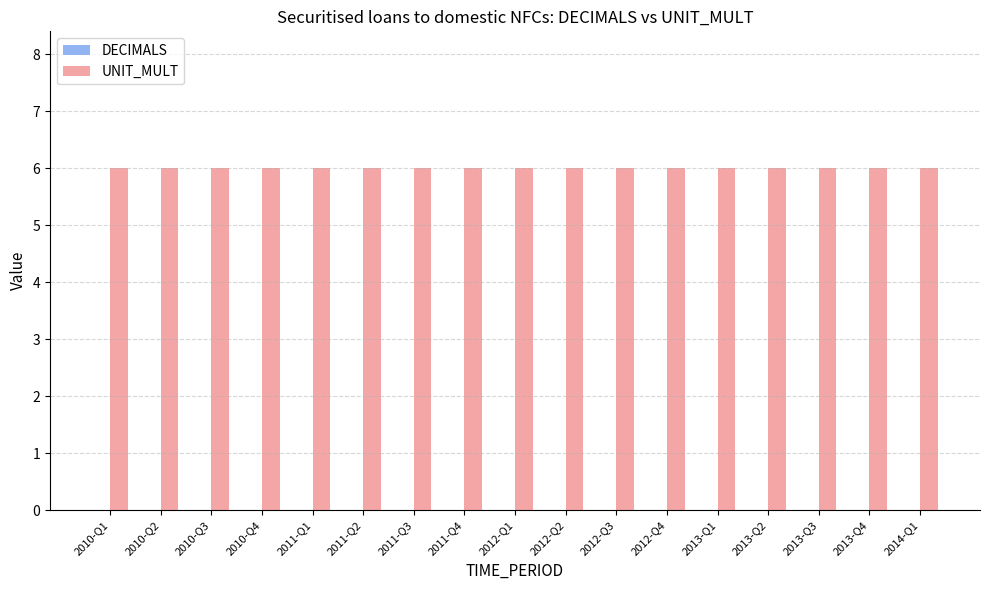

The value of UNIT_MULT at 2011-Q3 is 9. True or false?

False